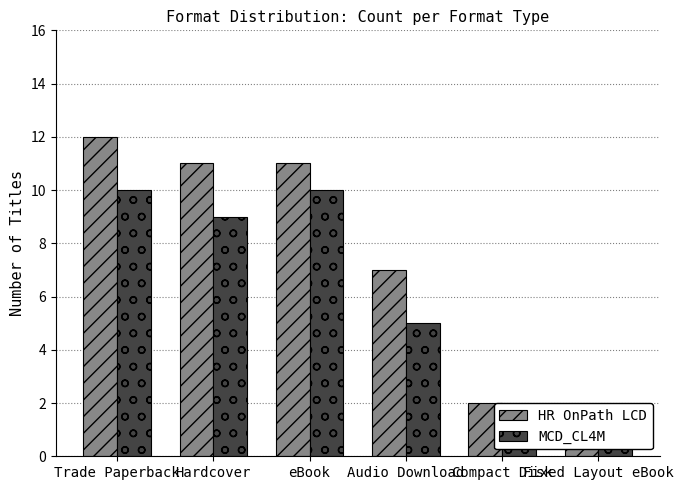

What is the minimum value shown in the chart?

1